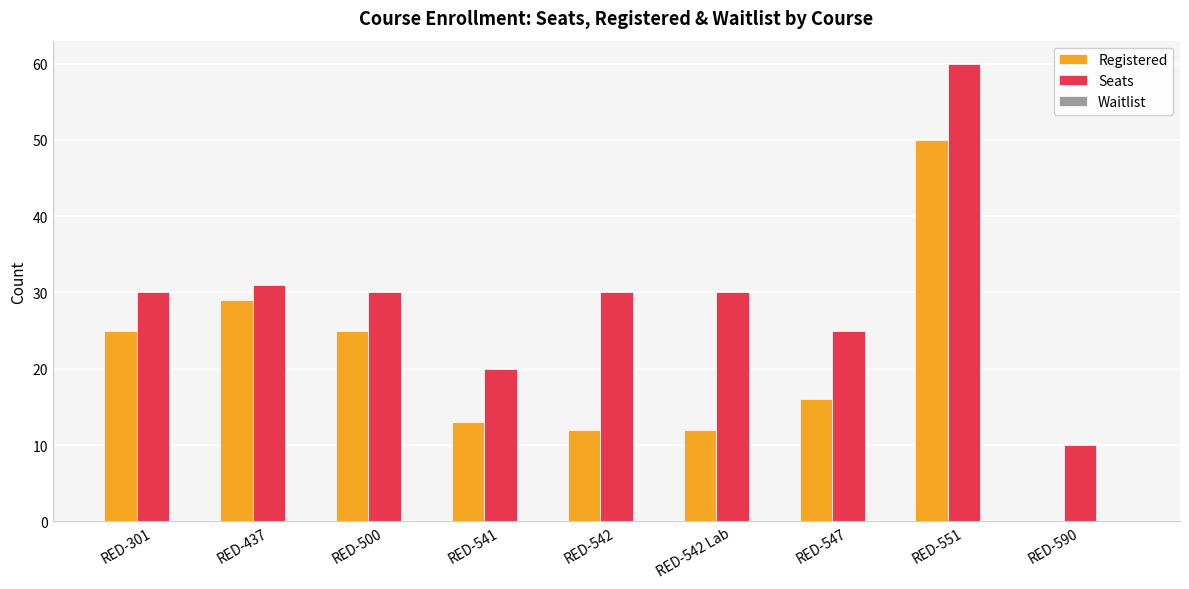

What is the sum of all Registered values?

182